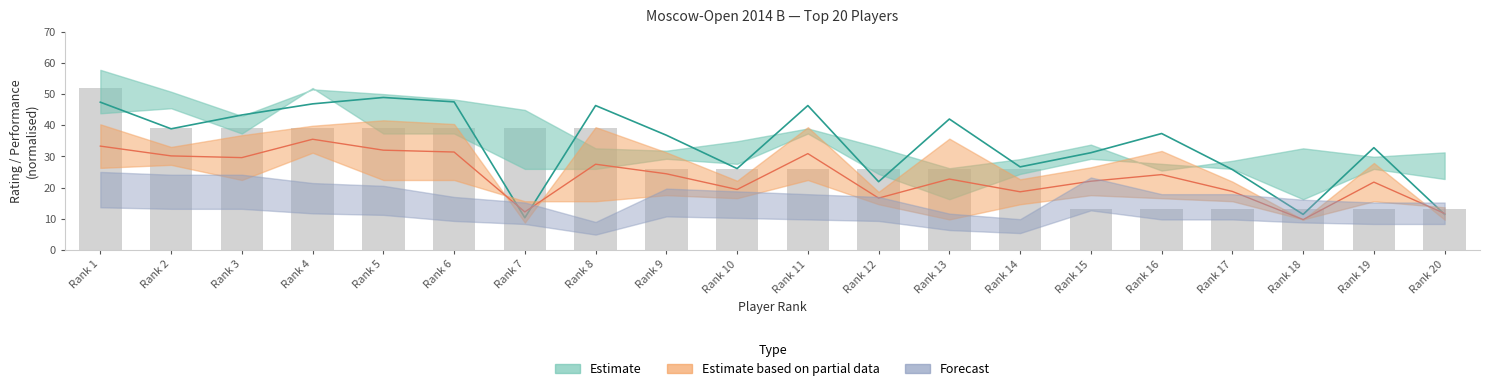

True or false: the data shows 23 at Rank 16.

False